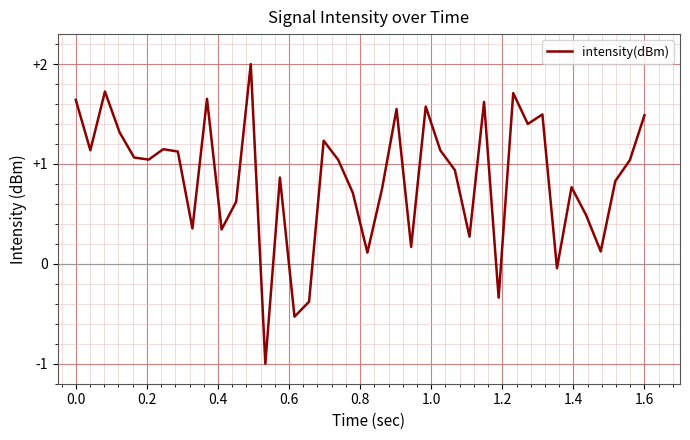

How many positive values are there?

35